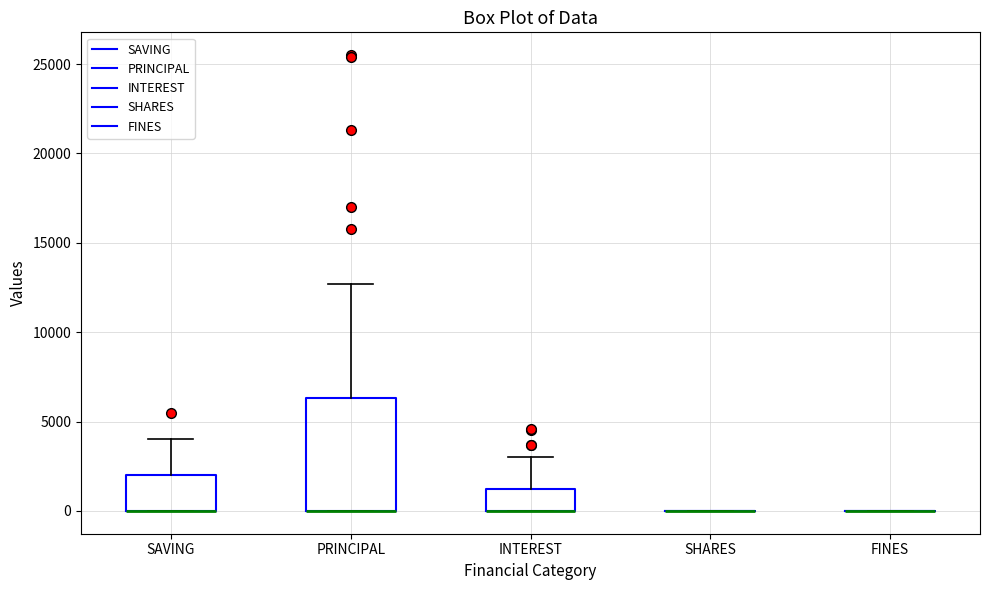

Where is the lower edge of the box for INTEREST on the y-axis? The values are not printed on the chart, so give them approximately, as read against the axis.

0